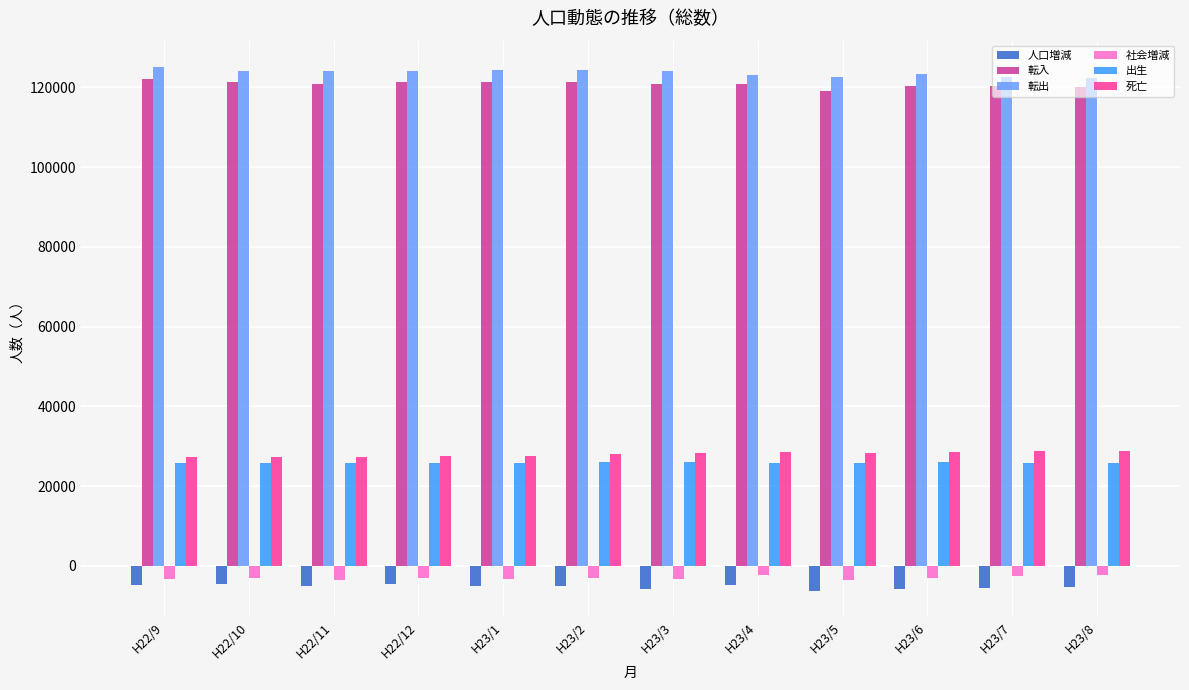

What position from the left is H23/5?

9